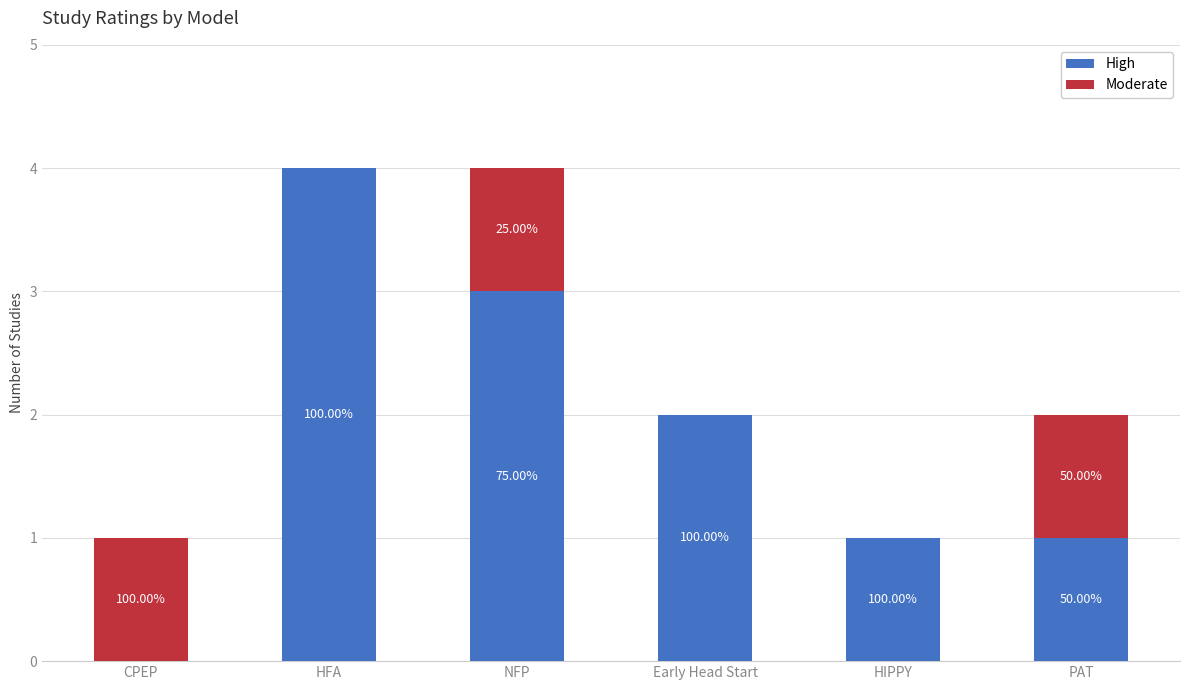

Are the bars grouped side by side (vs. stacked)?

No